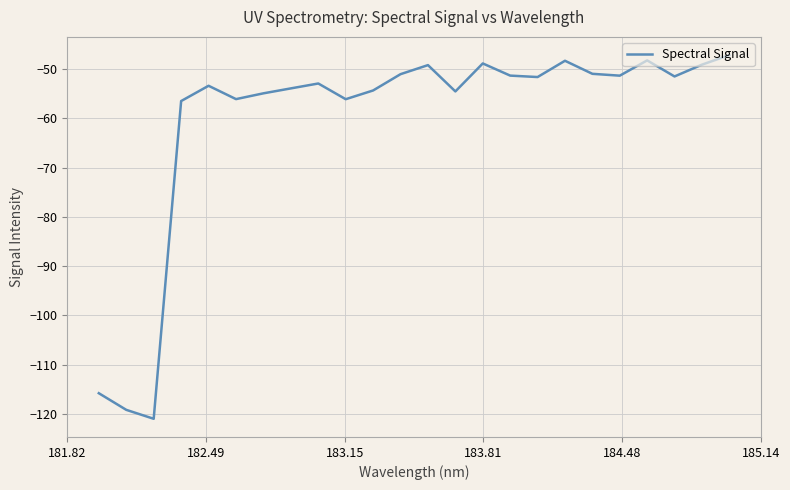

What is the greatest value displayed?

-47.1